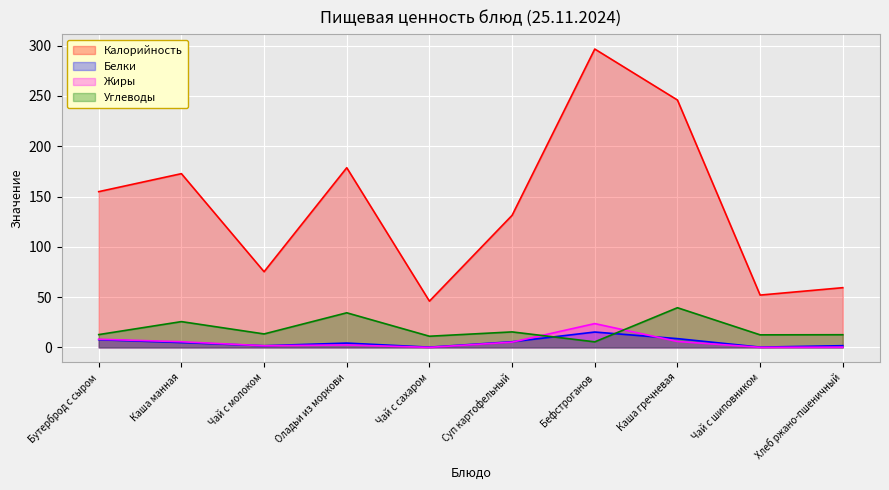

At which label does Белки reach its minimum?

Чай с сахаром